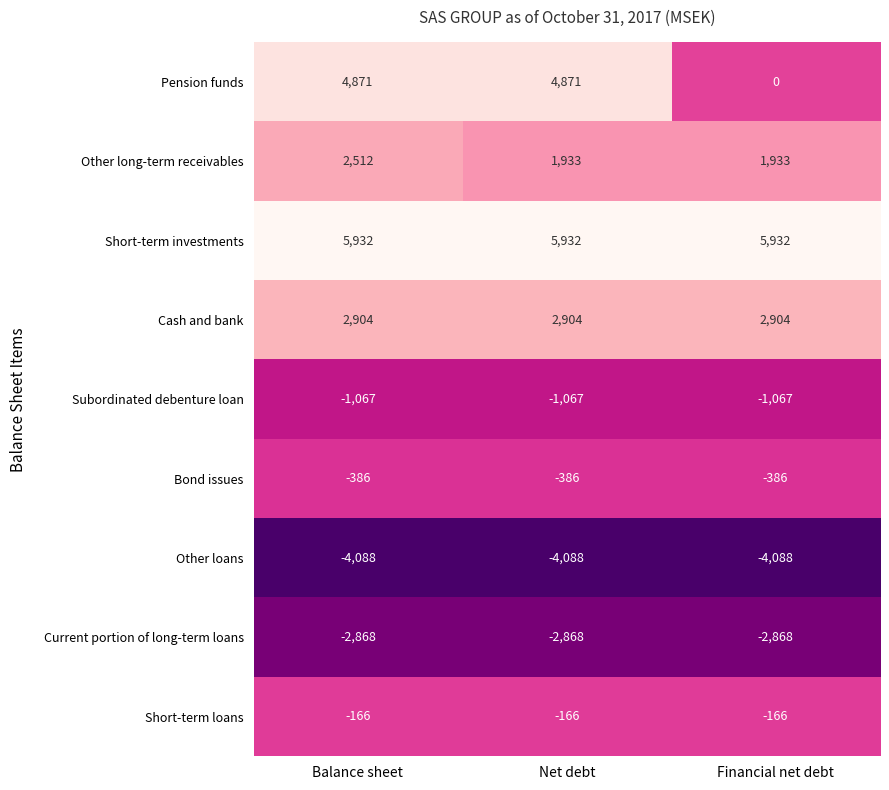

Reading right to left, list all the values displayed in this chart.

Pension funds: Financial net debt=0	Net debt=4871	Balance sheet=4871
Other long-term receivables: Financial net debt=1933	Net debt=1933	Balance sheet=2512
Short-term investments: Financial net debt=5932	Net debt=5932	Balance sheet=5932
Cash and bank: Financial net debt=2904	Net debt=2904	Balance sheet=2904
Subordinated debenture loan: Financial net debt=-1067	Net debt=-1067	Balance sheet=-1067
Bond issues: Financial net debt=-386	Net debt=-386	Balance sheet=-386
Other loans: Financial net debt=-4088	Net debt=-4088	Balance sheet=-4088
Current portion of long-term loans: Financial net debt=-2868	Net debt=-2868	Balance sheet=-2868
Short-term loans: Financial net debt=-166	Net debt=-166	Balance sheet=-166